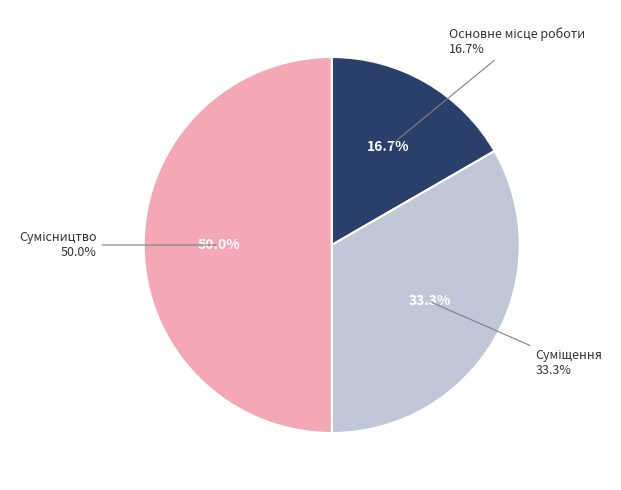

Is Сумісництво the majority of the pie?

No